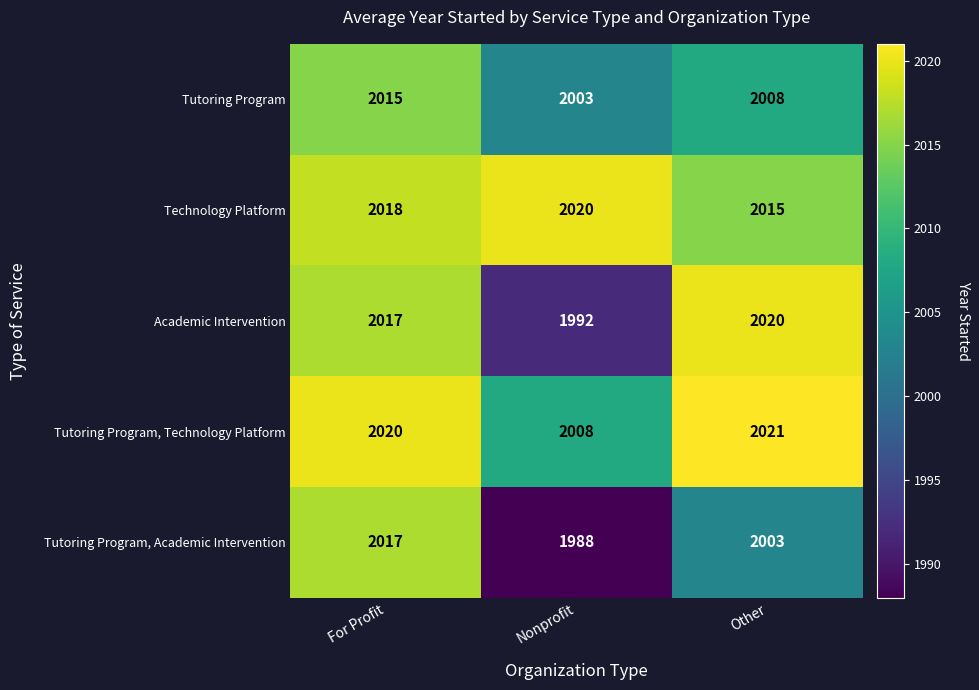

Rank the series at Nonprofit from lowest to highest value.

Tutoring Program, Academic Intervention, Academic Intervention, Tutoring Program, Tutoring Program, Technology Platform, Technology Platform